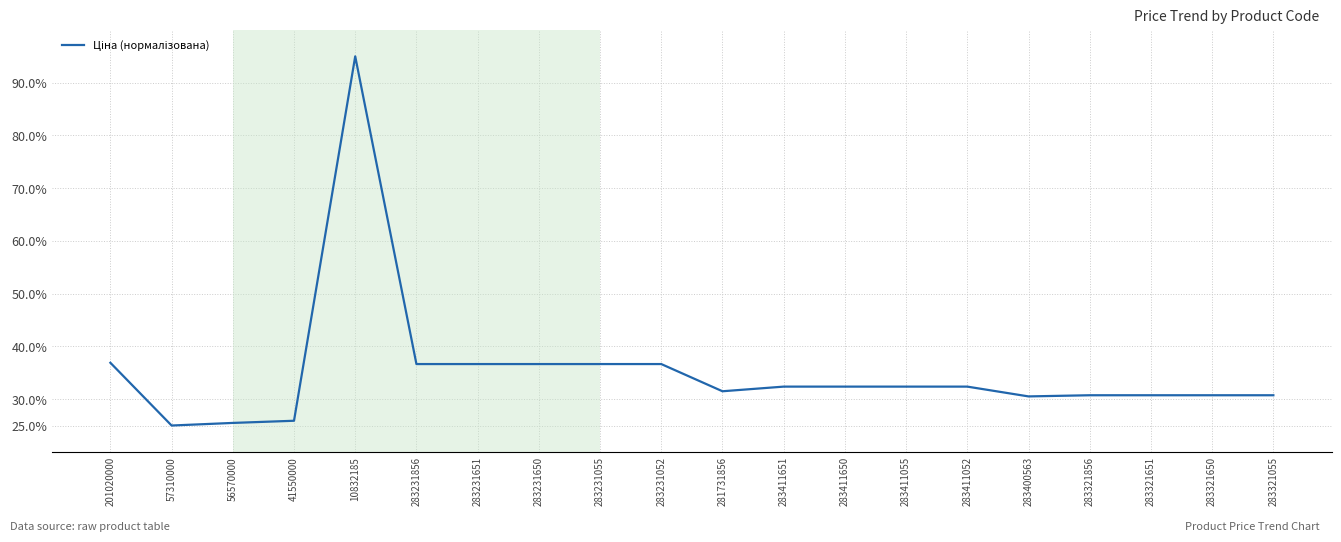

Where does the data first go above 32?

201020000